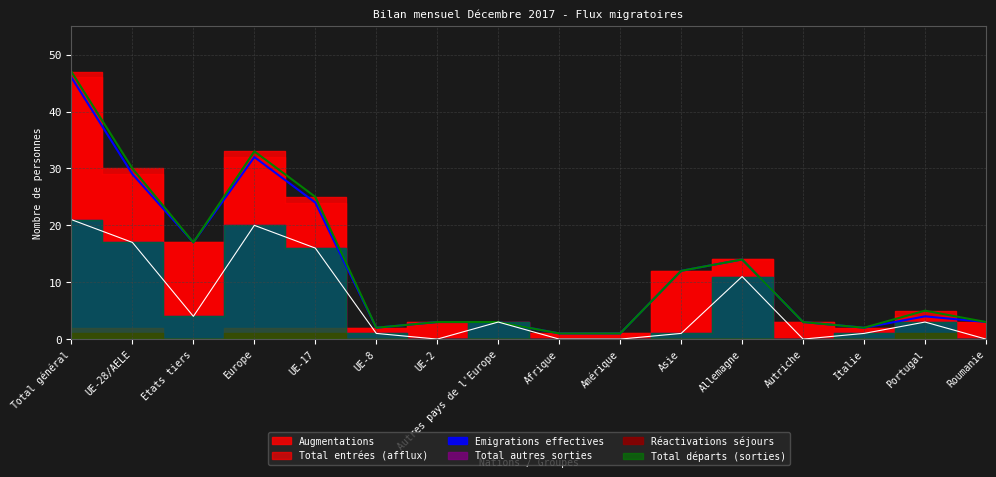

At which category is the sum across all series the highest?

Total général